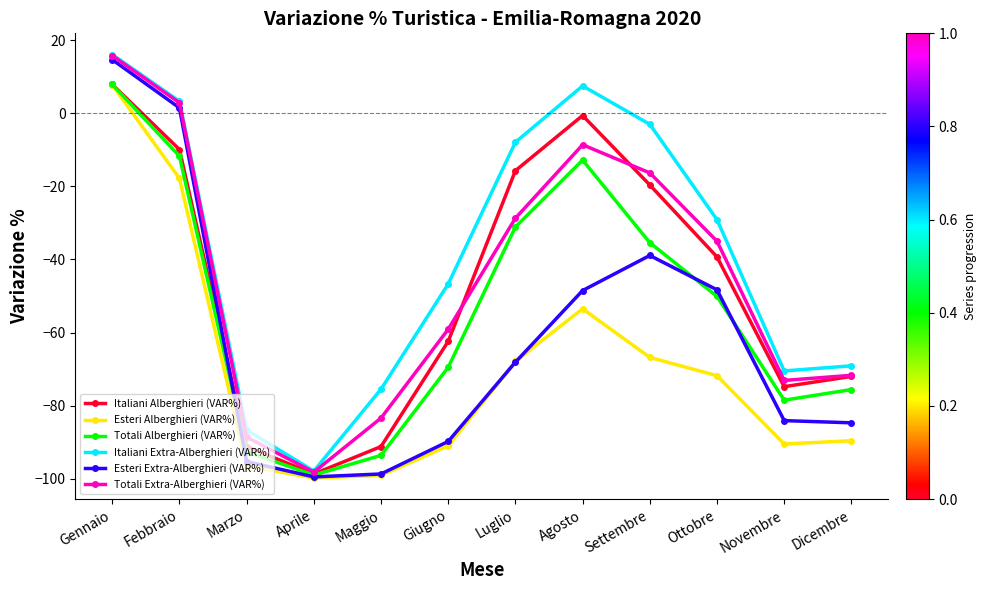

What is the total value across all series at Dicembre?

-462.7